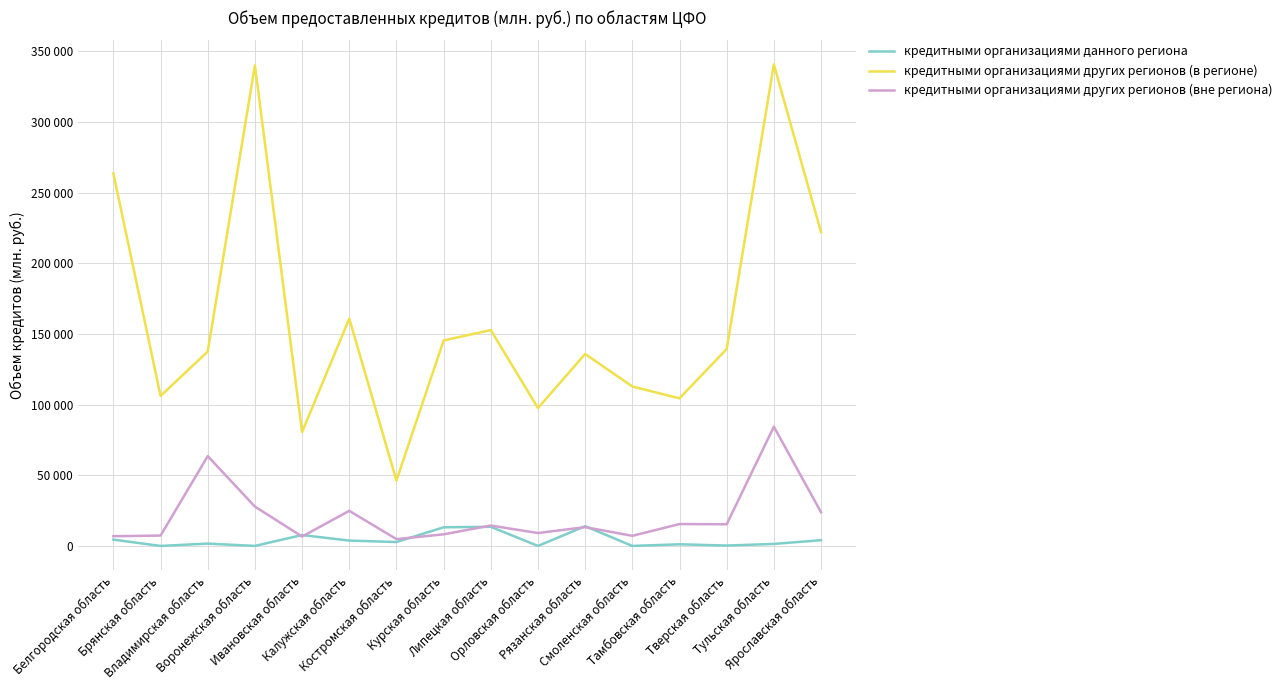

True or false: кредитными организациями данного региона and кредитными организациями других регионов (в регионе) intersect in this chart.

False